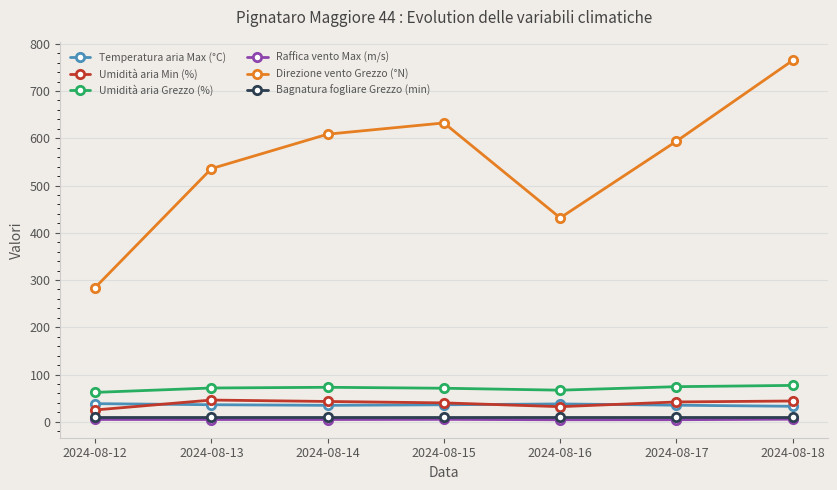

How many distinct data groups are displayed?

6